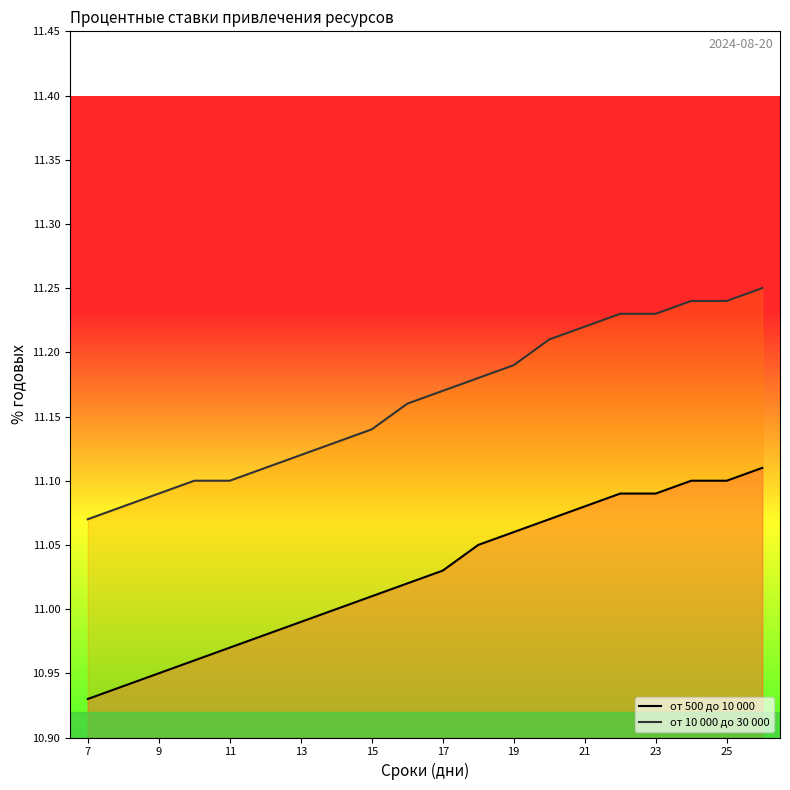

List the series in order of their overall mean, lowest first.

от 500 до 10 000, от 10 000 до 30 000